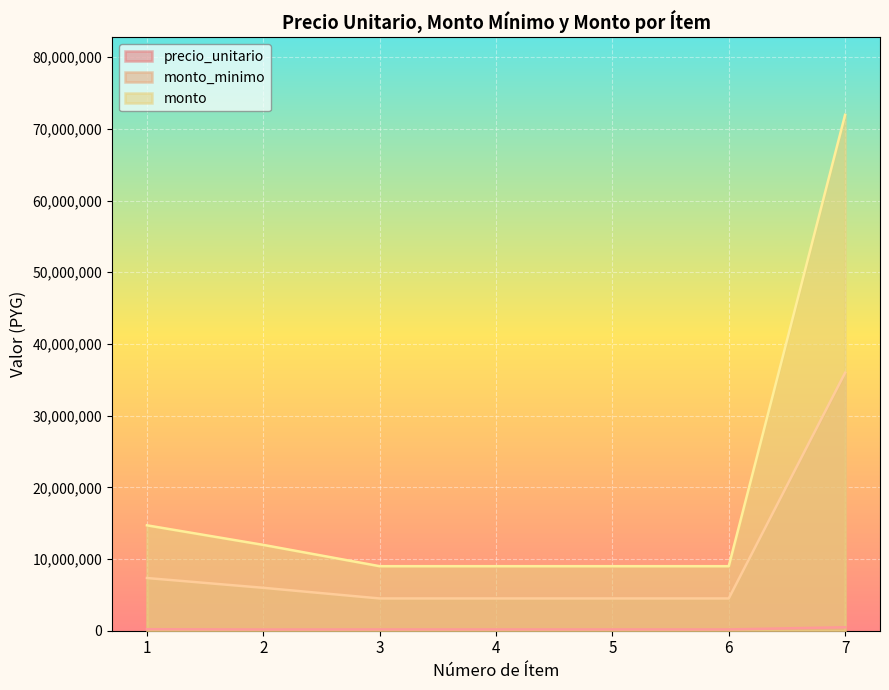

Reading left to right, extract all data points from this chart.

precio_unitario: 1=210000	2=171000	3=180000	4=180000	5=180000	6=180000	7=479700
monto_minimo: 1=7350000	2=5985000	3=4500000	4=4500000	5=4500000	6=4500000	7=35977500
monto: 1=14700000	2=11970000	3=9000000	4=9000000	5=9000000	6=9000000	7=71955000